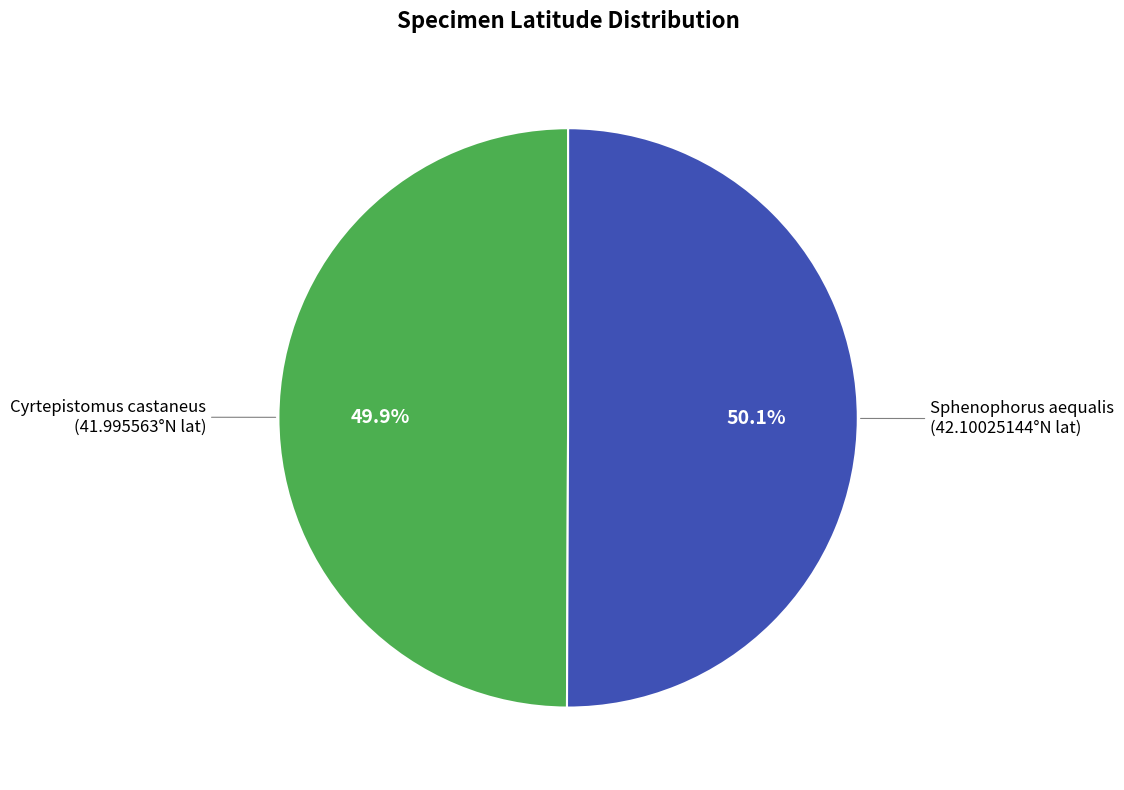

Is there any slice that represents more than half of the pie?

Yes